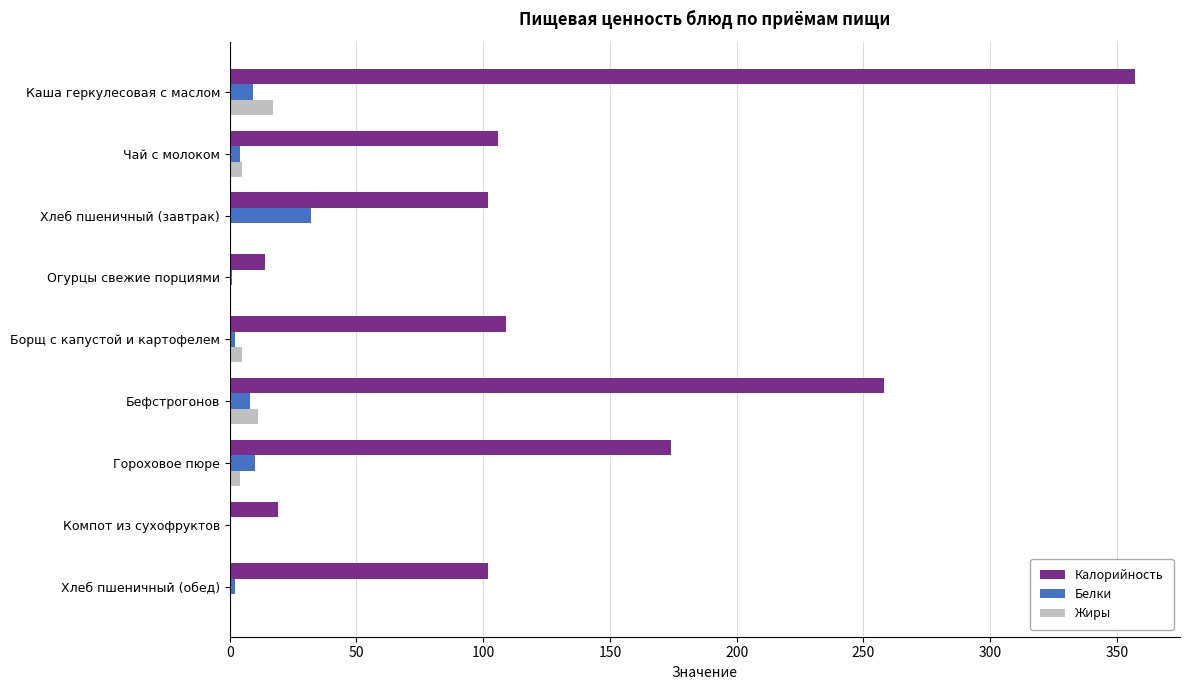

Count the number of data series in this chart.

3